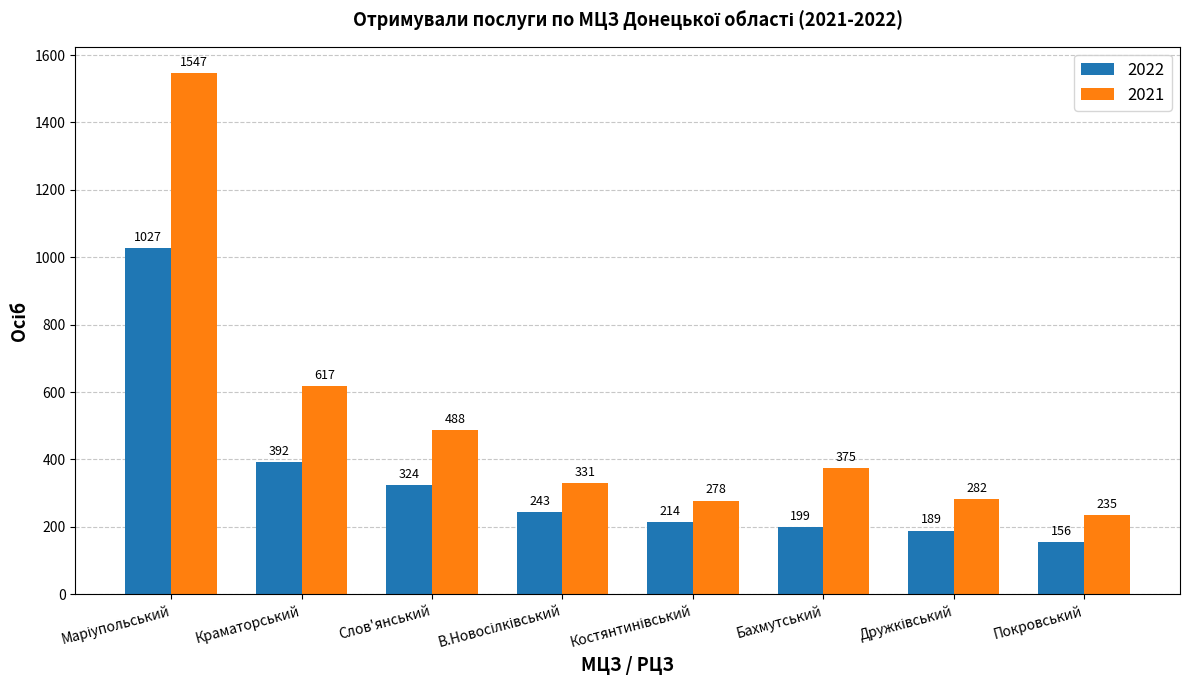

Which series has the largest range (max minus min)?

2021